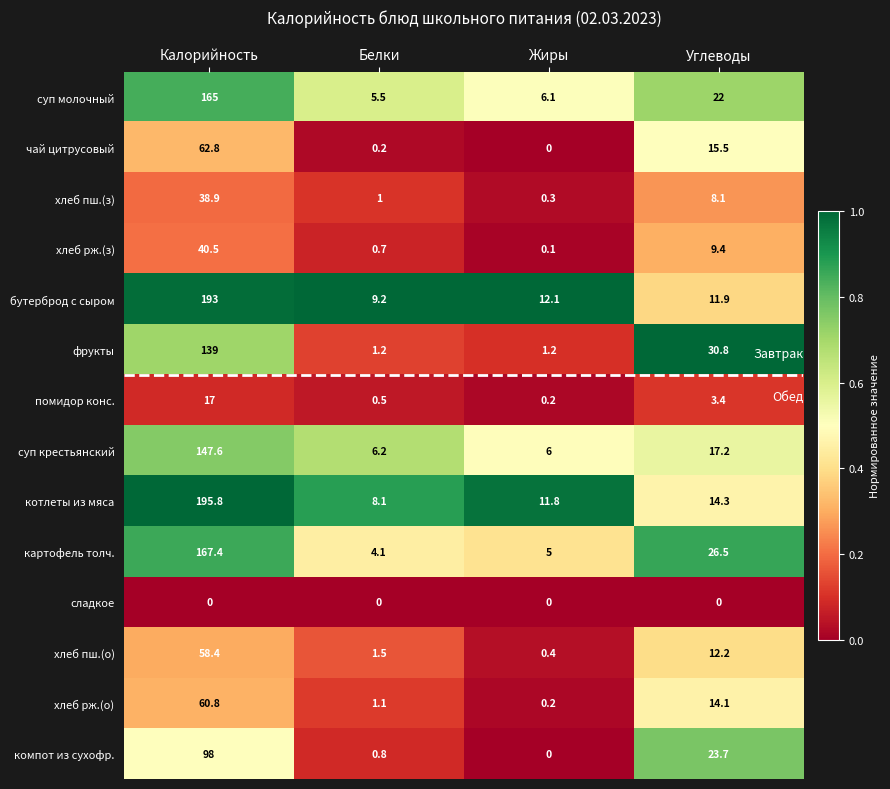

Count the number of categories in the chart.

4